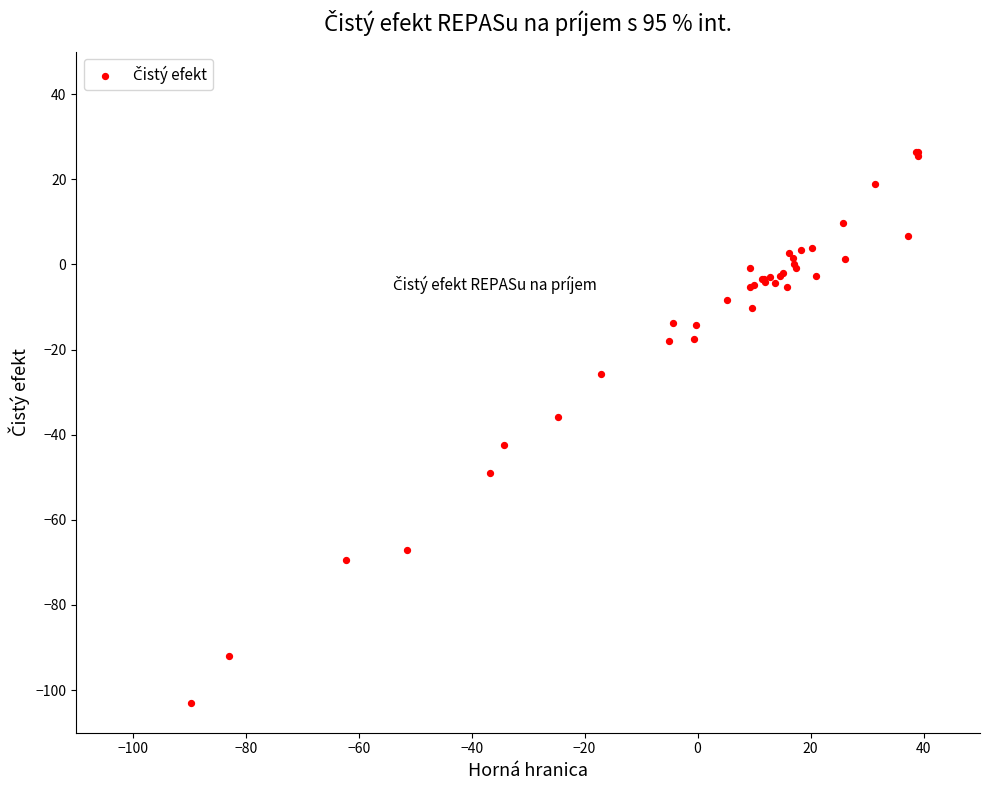

What Y value in the scatter plot is closest to -38?

-35.9